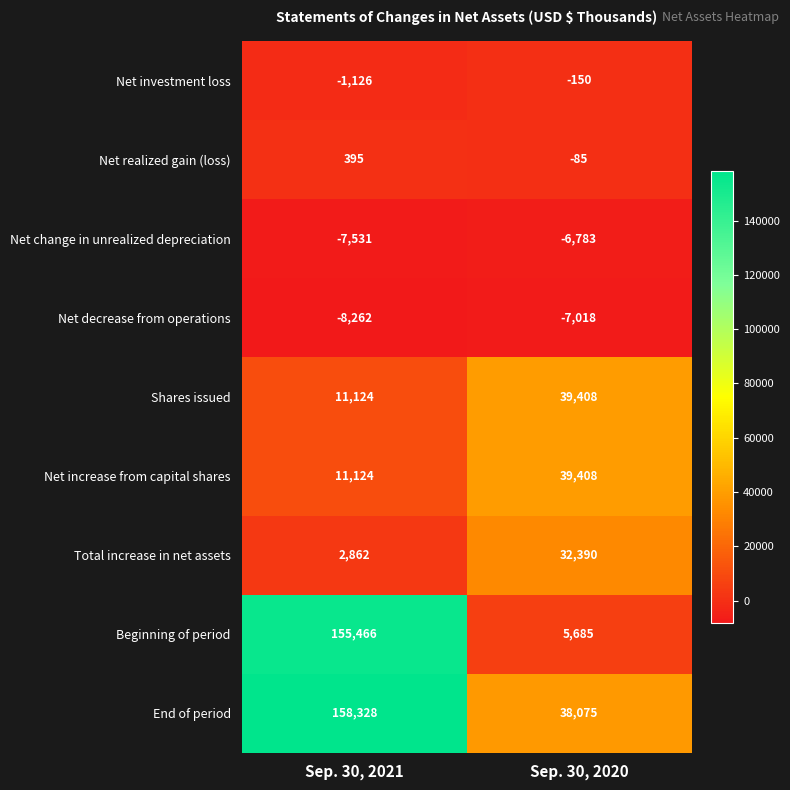

What is the total value across all series at Sep. 30, 2021?

322380